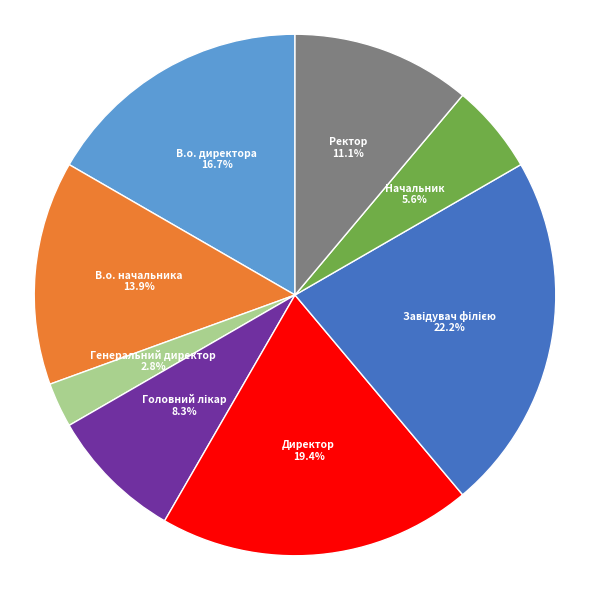

What portion of the pie excludes Ректор?

88.9%